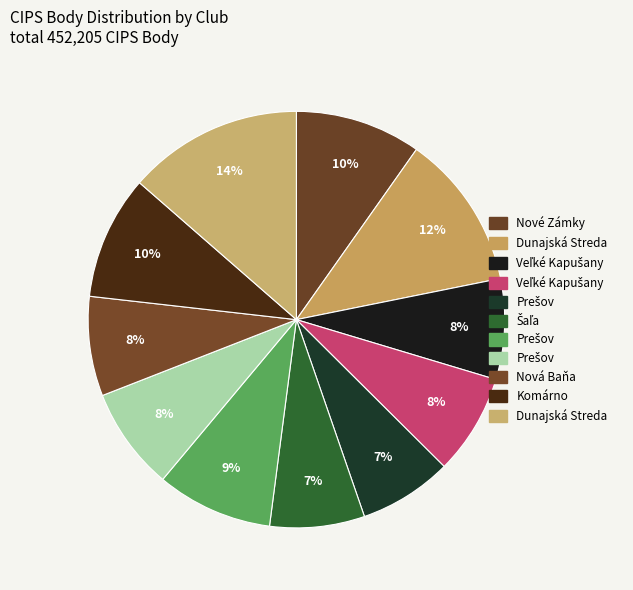

How many slices are in this pie chart?

11